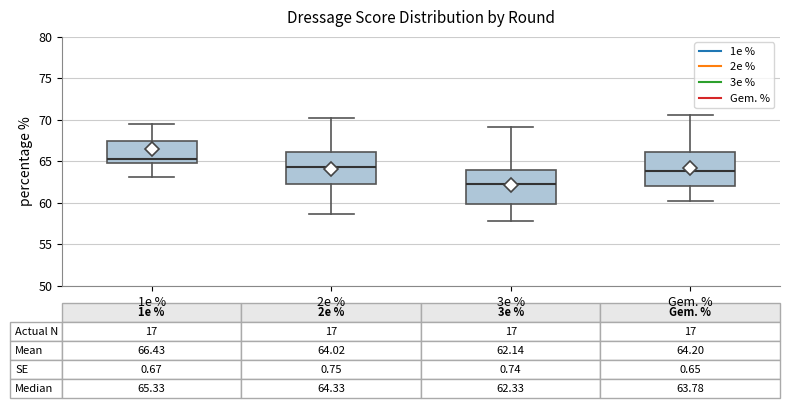

Which box has the lowest median line?

3e %